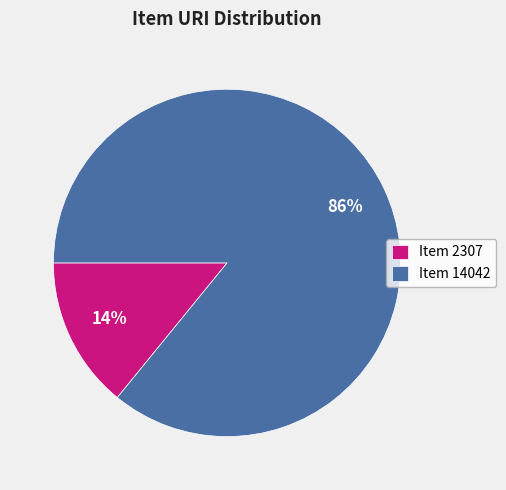

Rank the categories by value from highest to lowest.

Item 14042, Item 2307